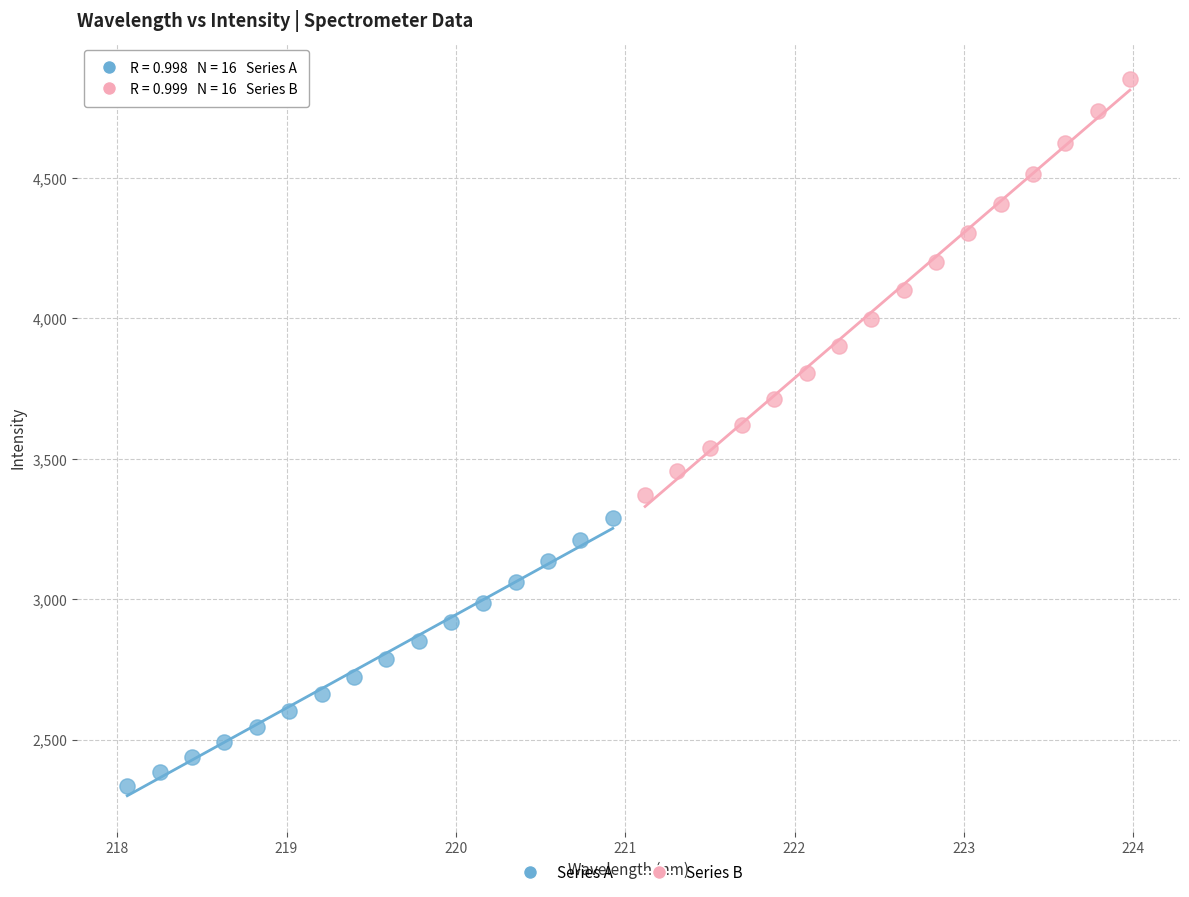

Which series contains the lowest Y value?

Series A